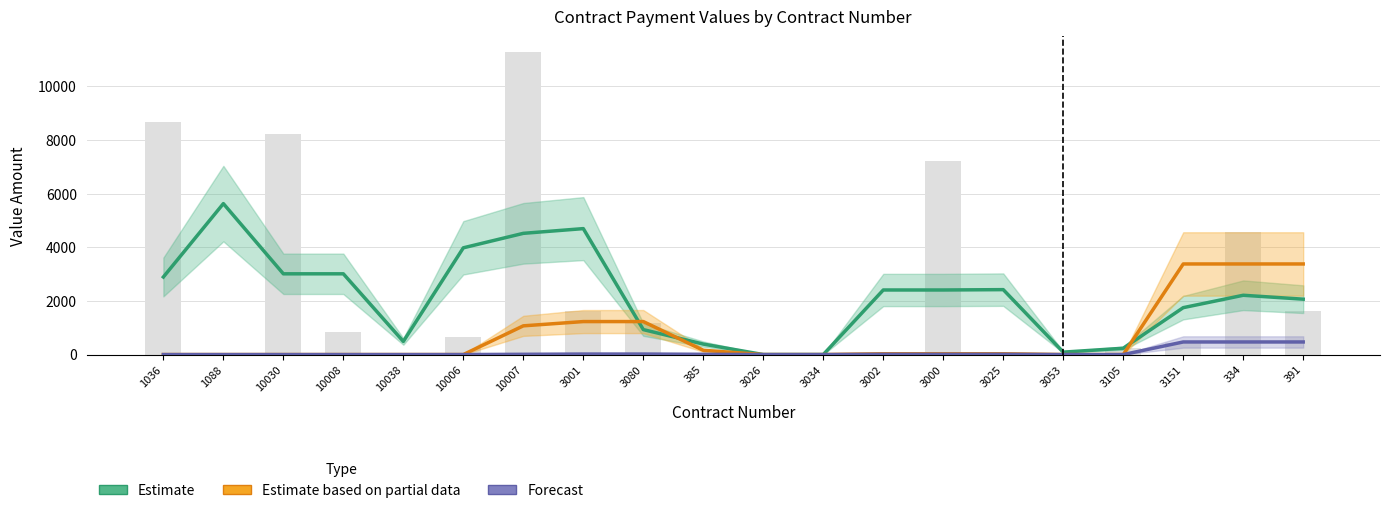

Which has a higher value, 10006 or 3105?

10006